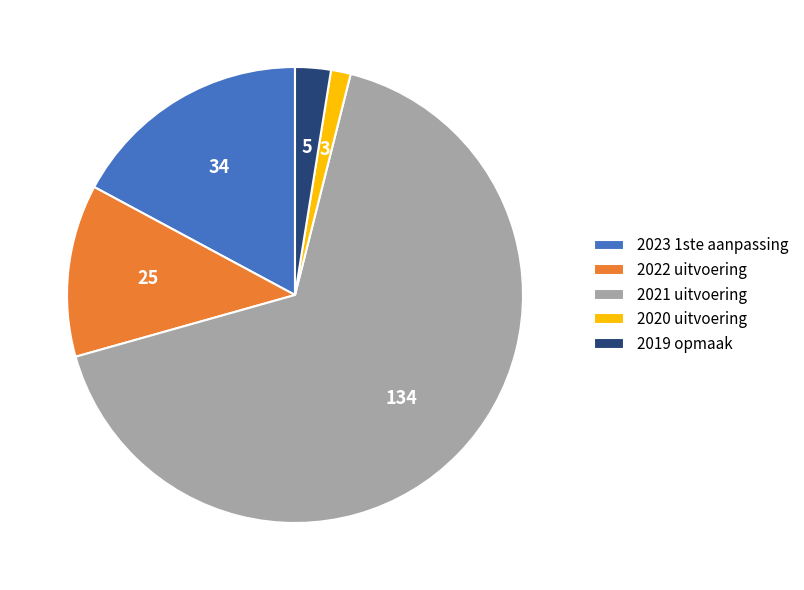

Is the sum of 2019 opmaak and 2020 uitvoering greater than half?

No